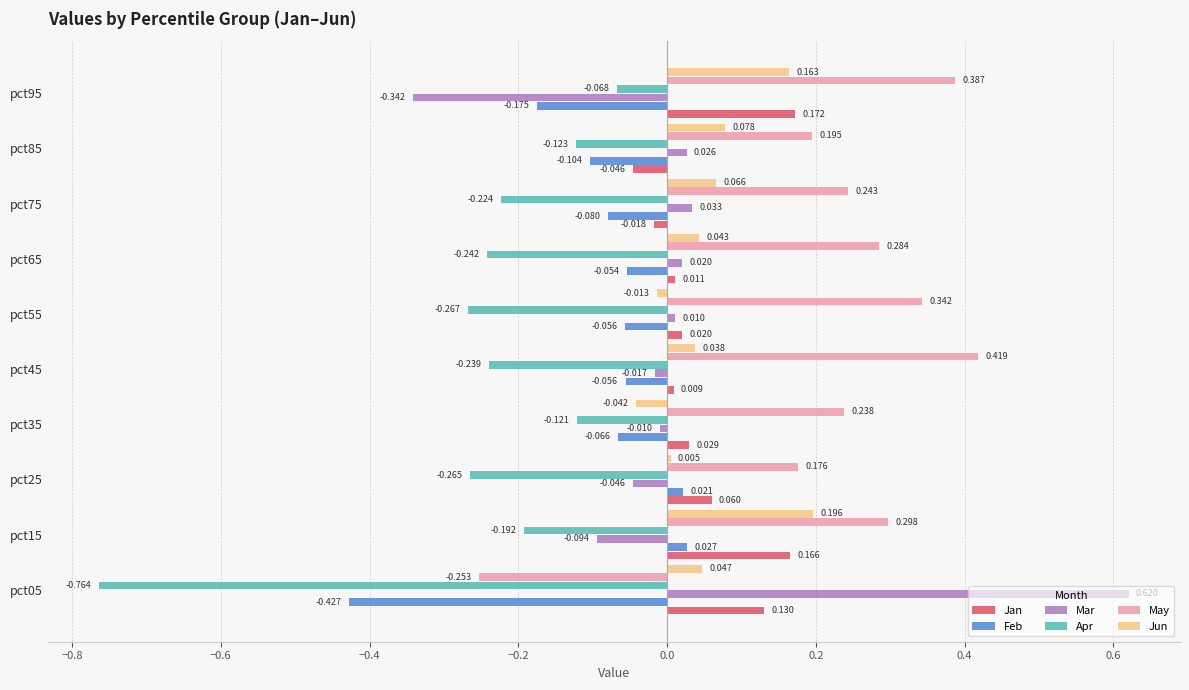

Between pct15 and pct35, which series saw the biggest shift?

Jun